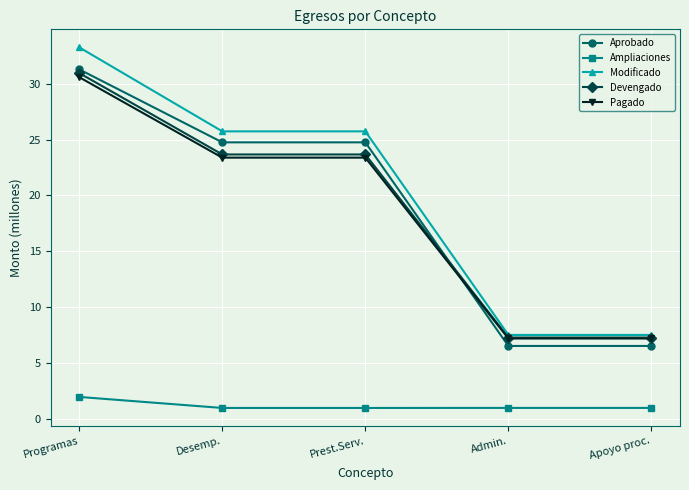

Reading right to left, transcribe all the data shown in this chart.

Aprobado: Apoyo proc.=6.5	Admin.=6.5	Prest.Serv.=24.8	Desemp.=24.8	Programas=31.3
Ampliaciones: Apoyo proc.=1.0	Admin.=1.0	Prest.Serv.=1.0	Desemp.=1.0	Programas=2.0
Modificado: Apoyo proc.=7.5	Admin.=7.5	Prest.Serv.=25.7	Desemp.=25.7	Programas=33.3
Devengado: Apoyo proc.=7.3	Admin.=7.3	Prest.Serv.=23.7	Desemp.=23.7	Programas=31.0
Pagado: Apoyo proc.=7.2	Admin.=7.2	Prest.Serv.=23.4	Desemp.=23.4	Programas=30.6